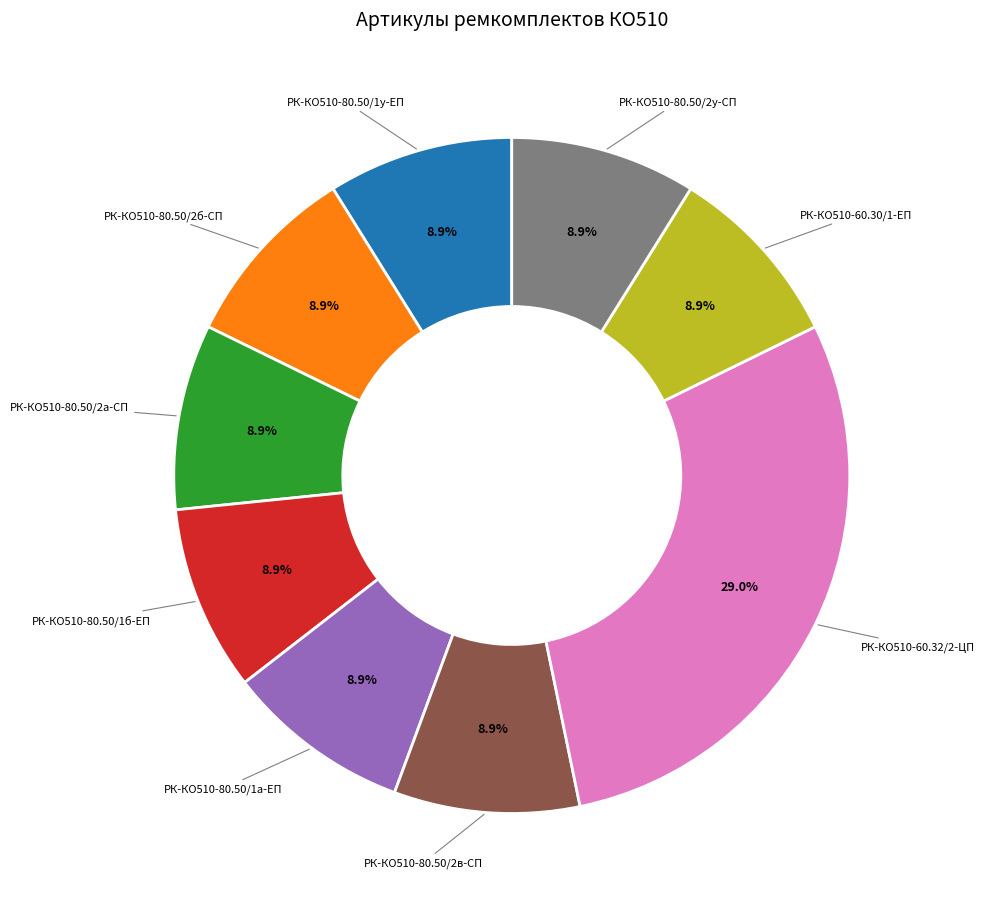

Does any single category account for the majority?

No